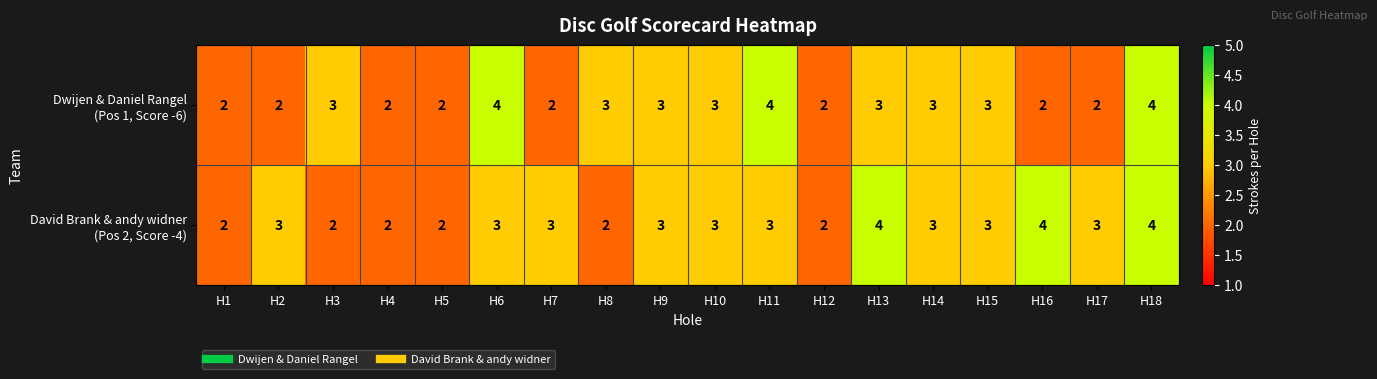

At which category is the sum across all series the highest?

H18